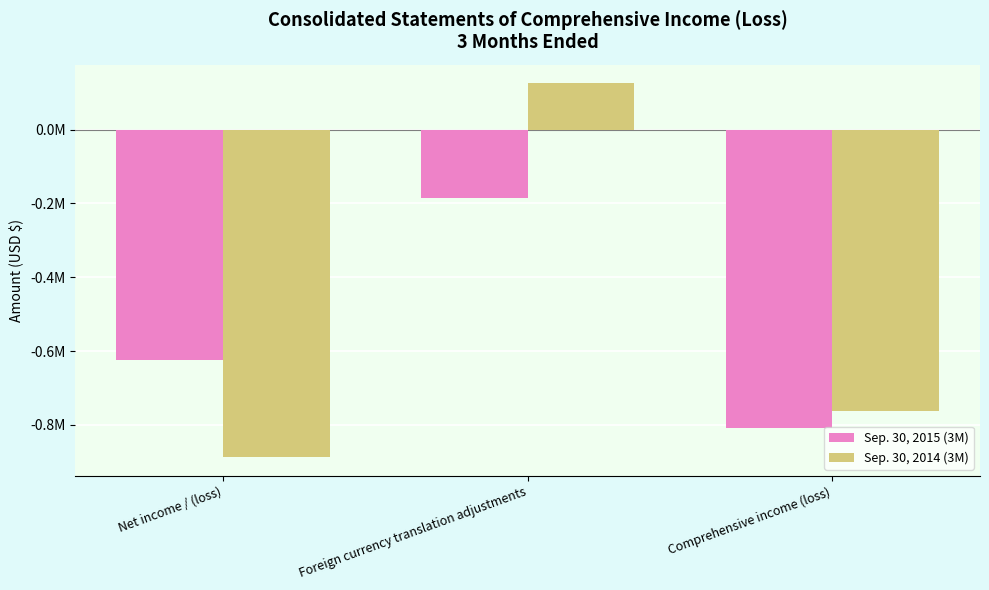

At which category is the sum across all series the highest?

Foreign currency translation adjustments